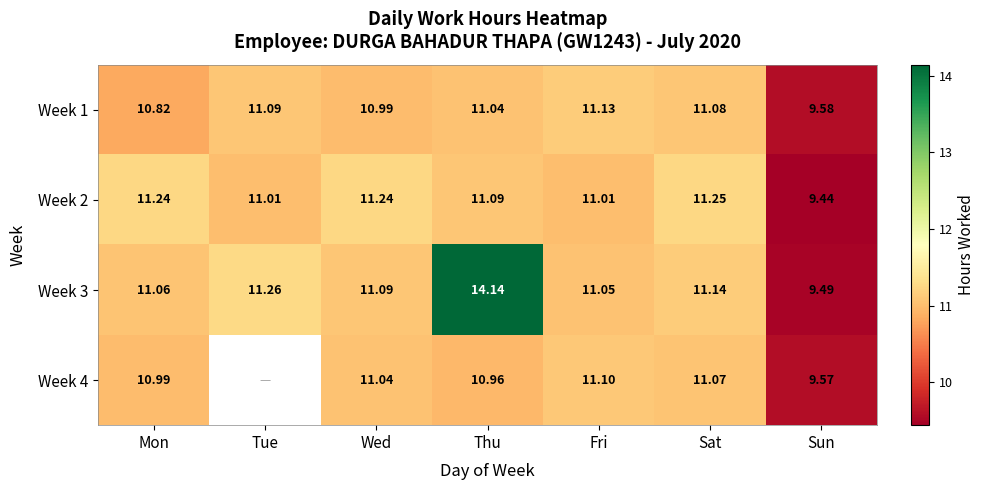

How many data points does each series have?

7